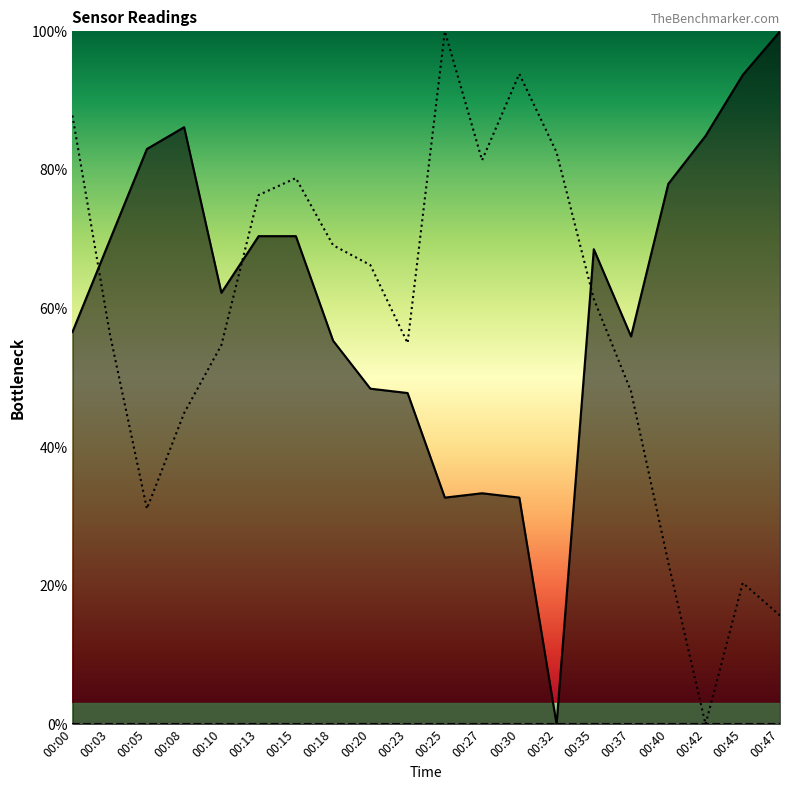

At which label does BME280_temperature first exceed 68?

00:03